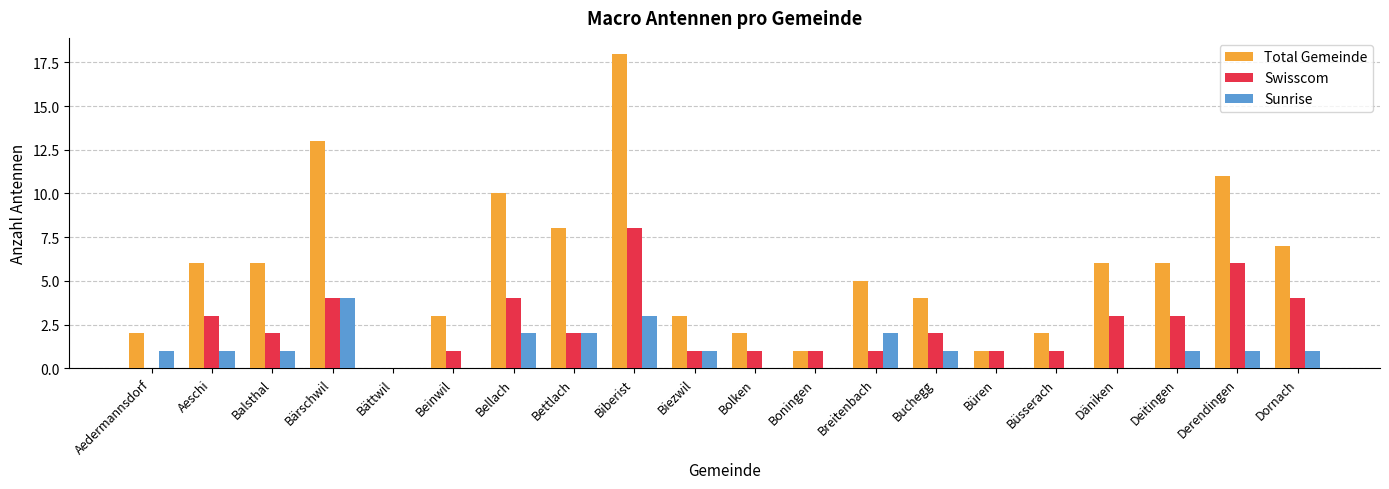

The Swisscom series shows 1 at Bärschwil. True or false?

False